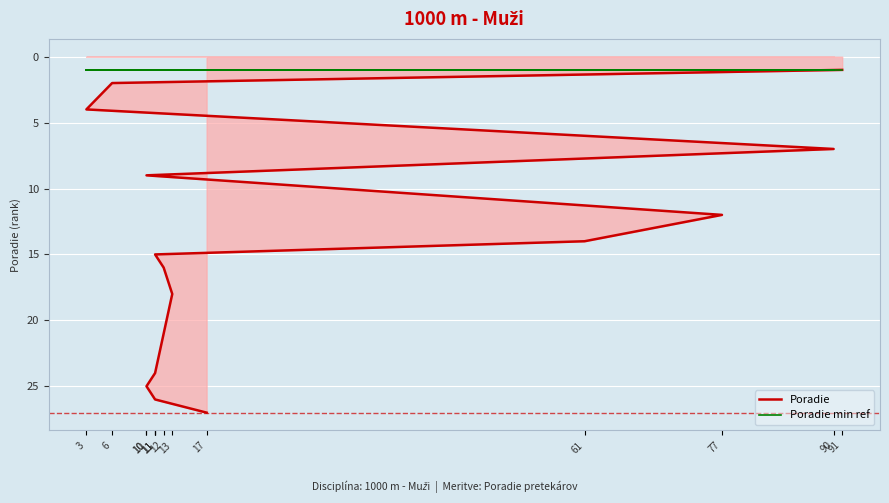

Reading left to right, extract all data points from this chart.

Poradie: 91=1	6=2	3=4	90=7	10=9	77=12	61=14	11=15	12=16	13=18	11=24	10=25	11=26	17=27
Poradie min ref: 91=1	6=1	3=1	90=1	10=1	77=1	61=1	11=1	12=1	13=1	11=1	10=1	11=1	17=1